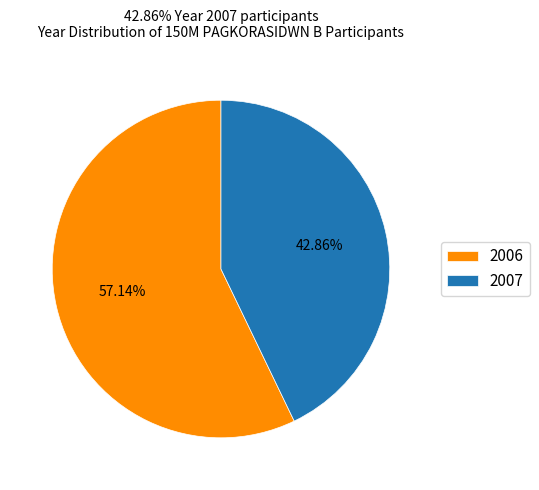

Is the sum of 2007 and 2006 greater than half?

Yes